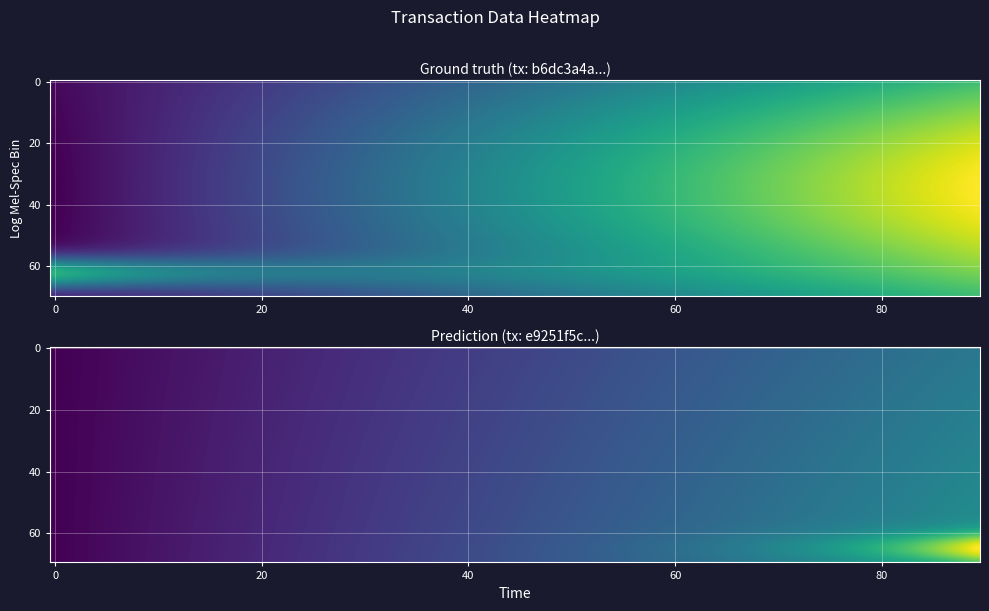

At how many categories does at least one series exceed 2?

1